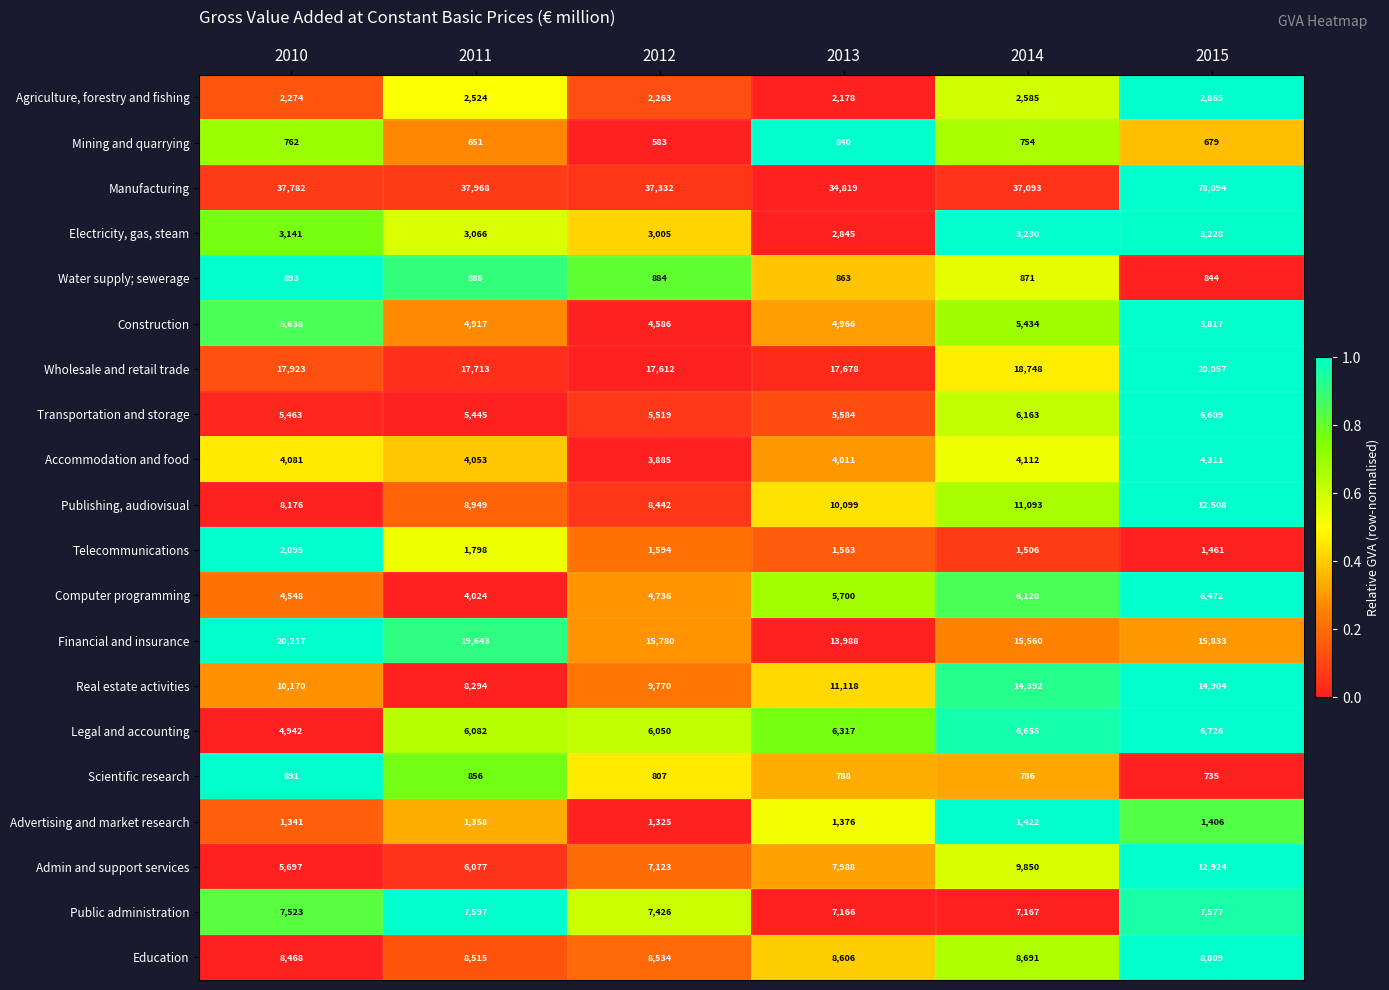

Between 2010 and 2013, which series saw the biggest shift?

Financial and insurance